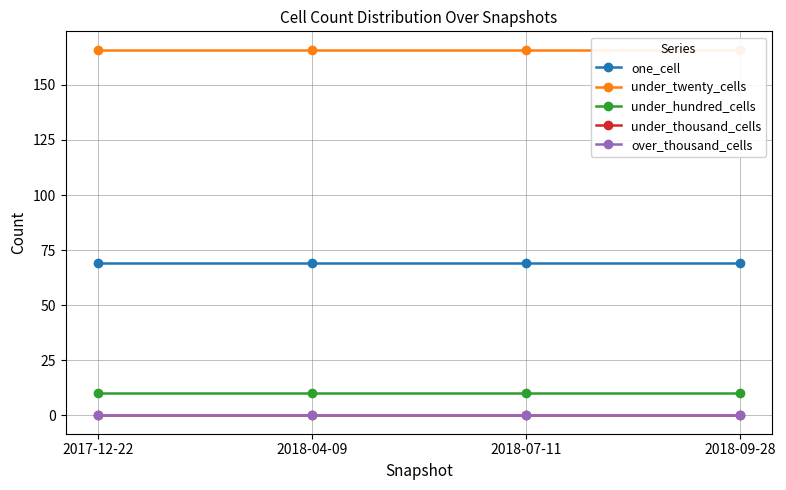

True or false: under_twenty_cells and one_cell intersect in this chart.

False